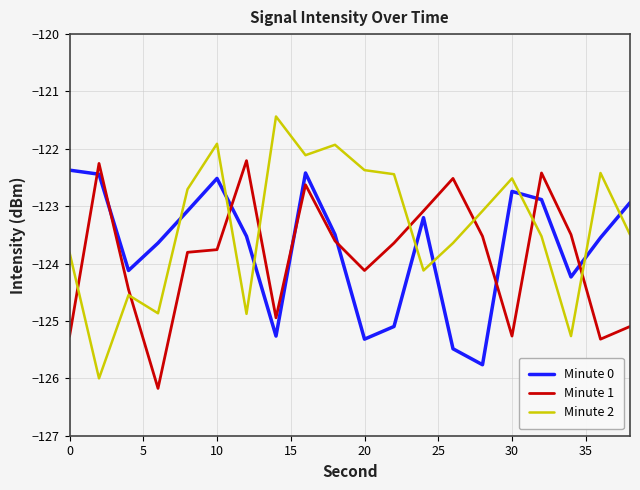

Reading right to left, list all the values displayed in this chart.

Minute 0: -122.9	-123.5	-124.2	-122.9	-122.7	-125.8	-125.5	-123.2	-125.1	-125.3	-123.5	-122.4	-125.3	-123.5	-122.5	-123.1	-123.6	-124.1	-122.4	-122.4
Minute 1: -125.1	-125.3	-123.5	-122.4	-125.3	-123.5	-122.5	-123.1	-123.6	-124.1	-123.6	-122.6	-124.9	-122.2	-123.8	-123.8	-126.2	-124.5	-122.3	-125.3
Minute 2: -123.5	-122.4	-125.3	-123.5	-122.5	-123.1	-123.6	-124.1	-122.4	-122.4	-121.9	-122.1	-121.4	-124.9	-121.9	-122.7	-124.9	-124.5	-126.0	-123.8